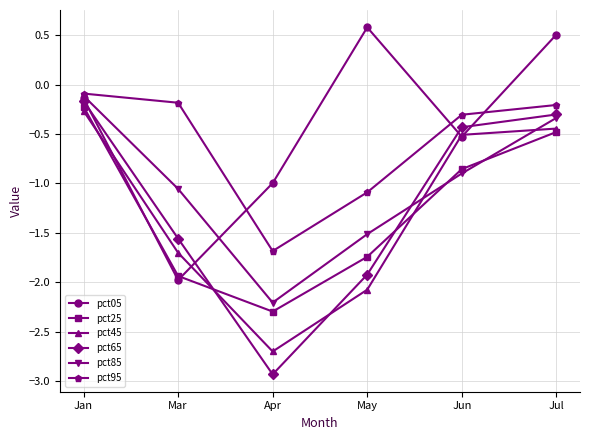

How many interior local valleys does the pct05 series have?

2